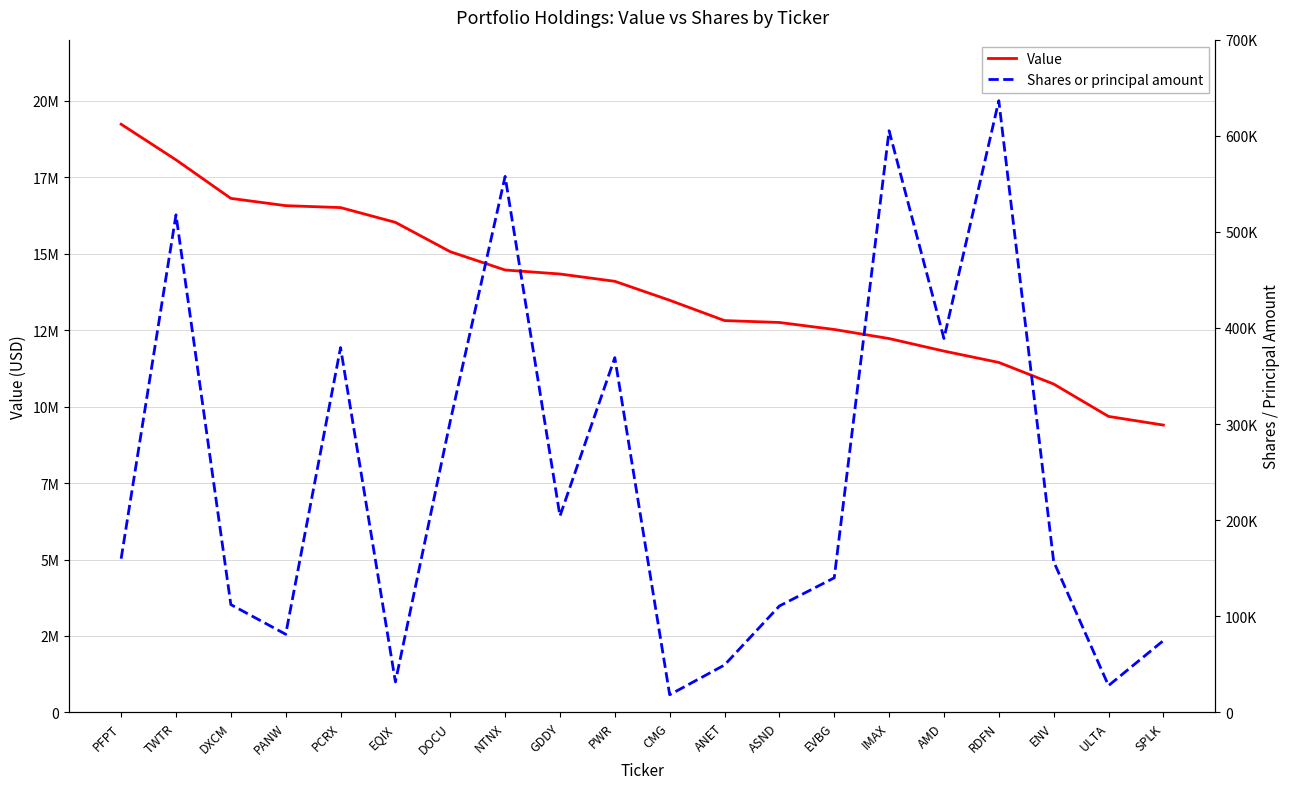

The value of Shares or principal amount at IMAX is 415928. True or false?

False